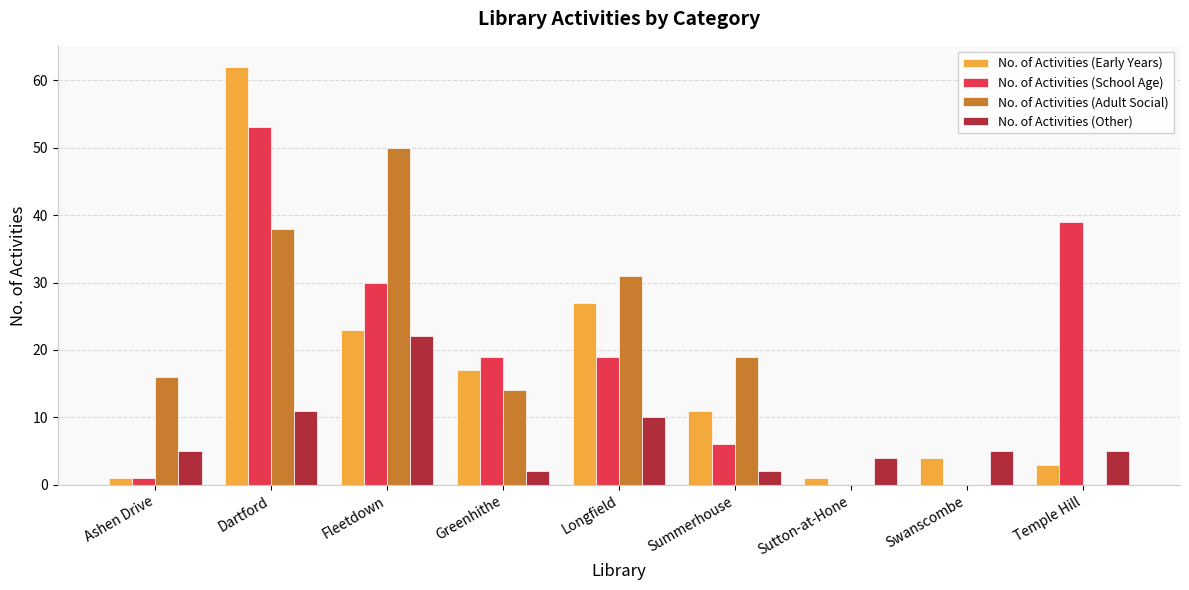

Which category has the highest value in the No. of Activities (School Age) series?

Dartford